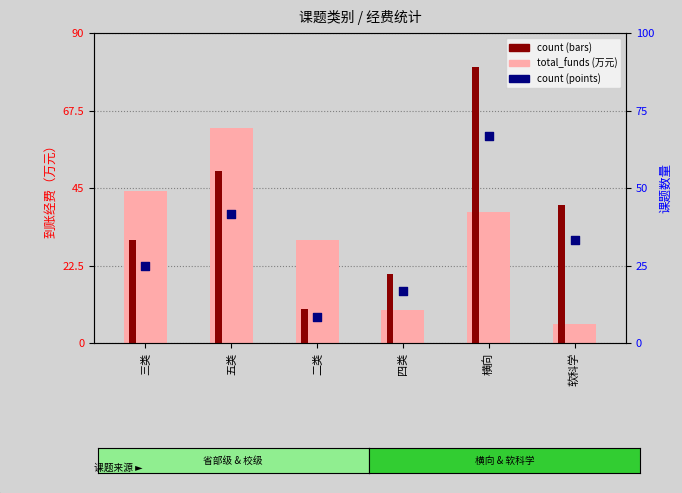

What is the total value across all series at 三类?

47.0